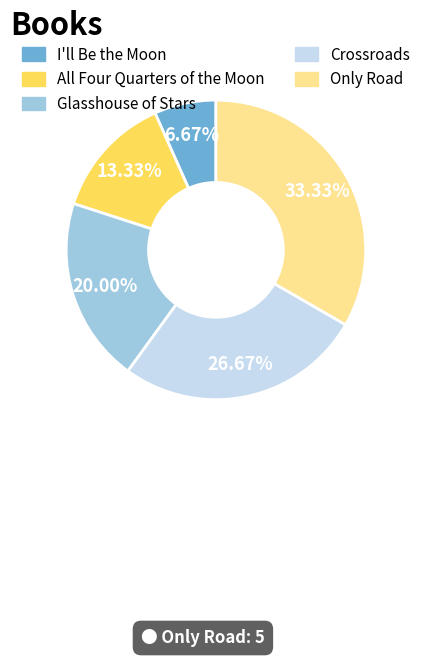

Combined, what portion of the pie is All Four Quarters of the Moon and Only Road?

46.7%